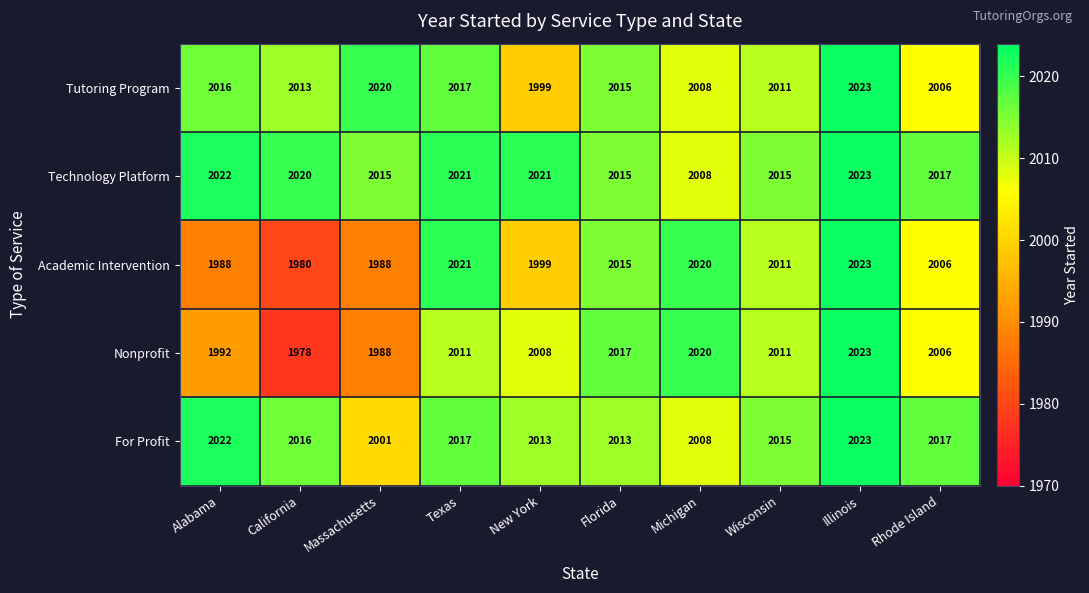

The Academic Intervention series shows 1224 at Florida. True or false?

False